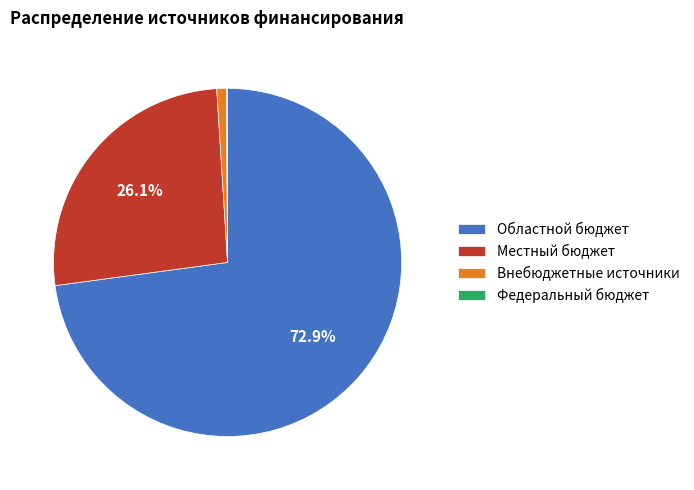

To the nearest percent, what percentage of the pie is Внебюджетные источники?

1%